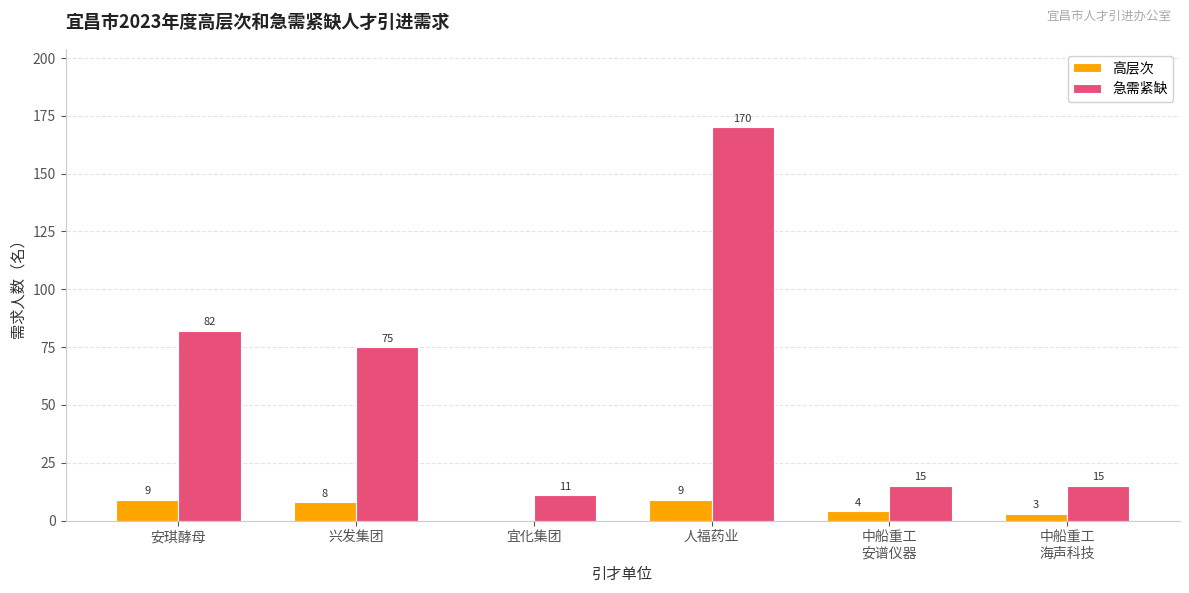

What is the sum of all 急需紧缺 values?

368